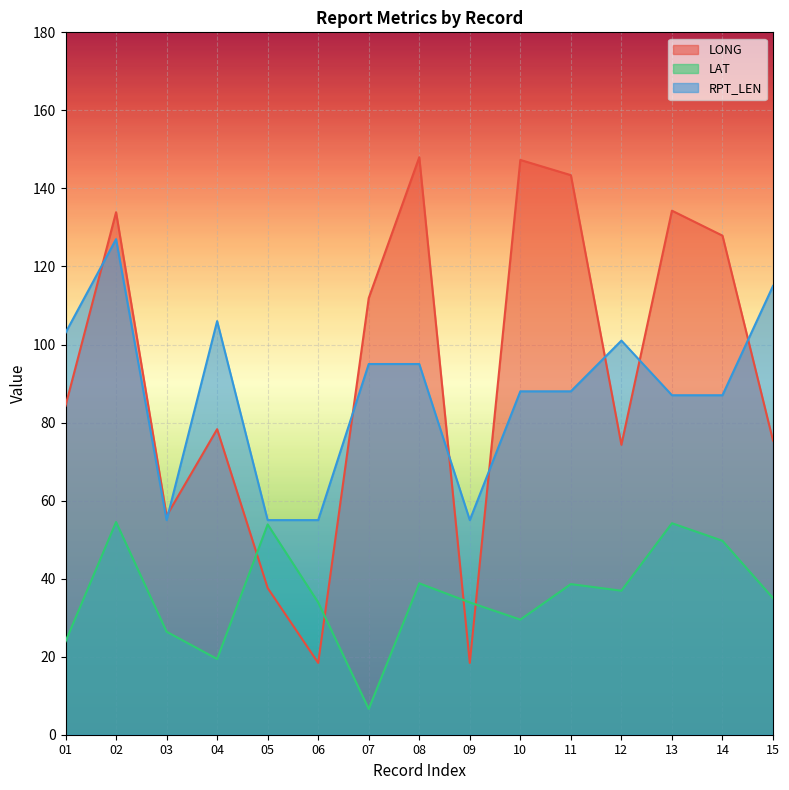

List the labels in order of RPT_LEN value, smallest first.

03, 05, 06, 09, 13, 14, 10, 11, 07, 08, 12, 01, 04, 15, 02